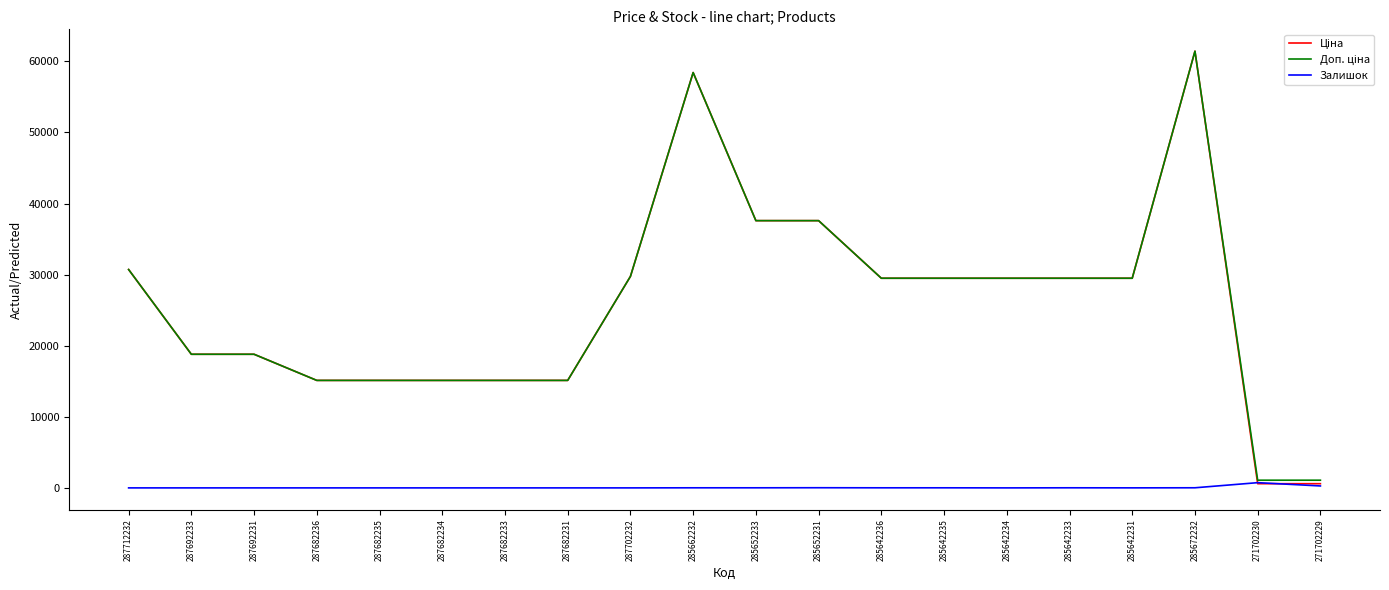

What is the spread (max minus min) of values at 287682233?

15120.0